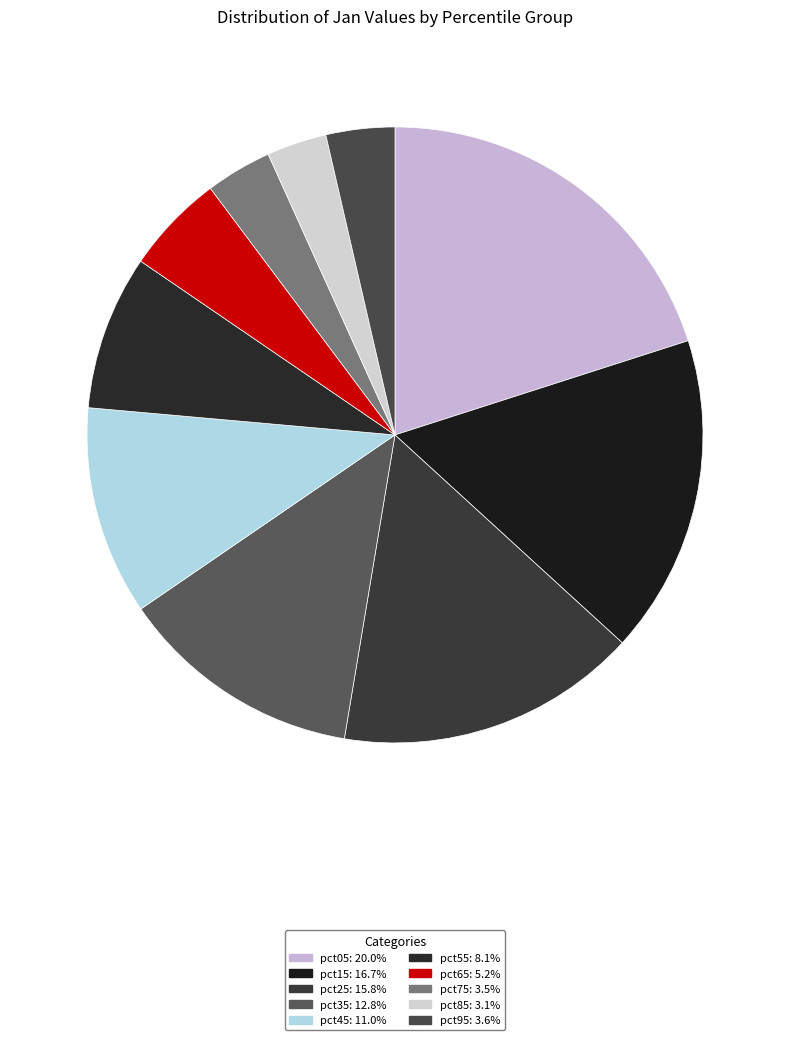

Is the sum of pct45 and pct85 greater than half?

No